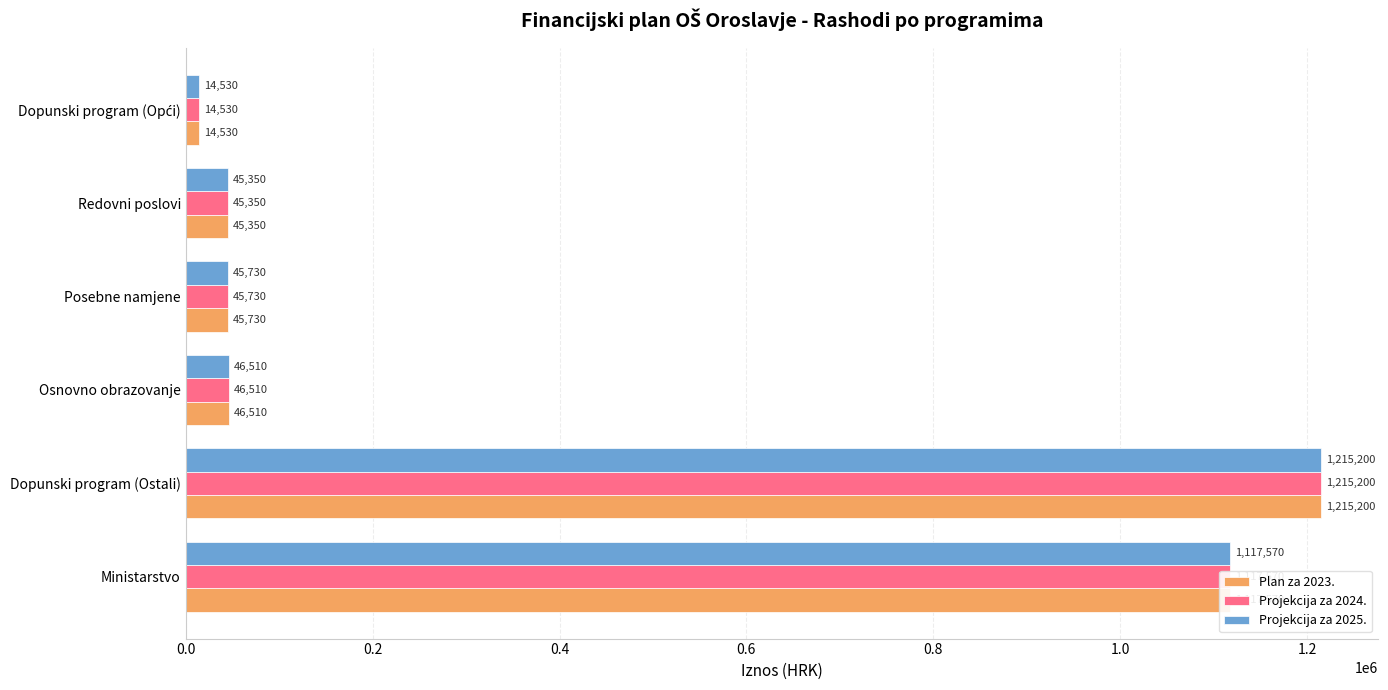

What is the difference between the Projekcija za 2024. values at Ministarstvo and Dopunski program (Ostali)?

97630